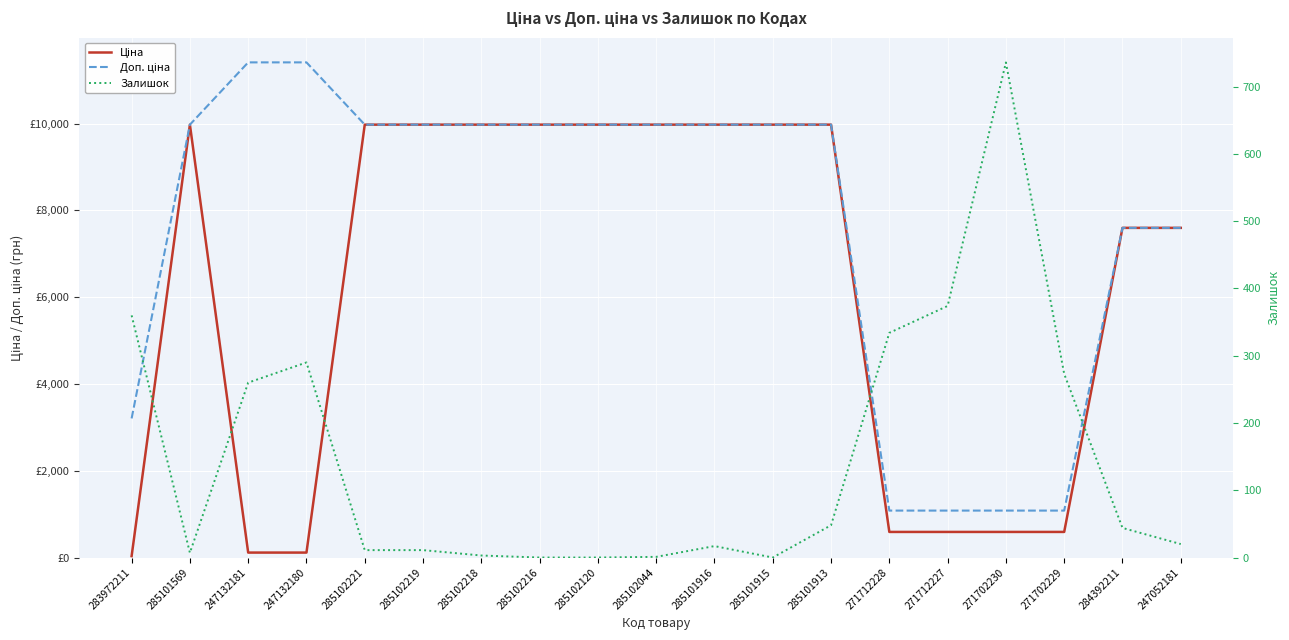

What is the label of the 11th point from the left?

285101916